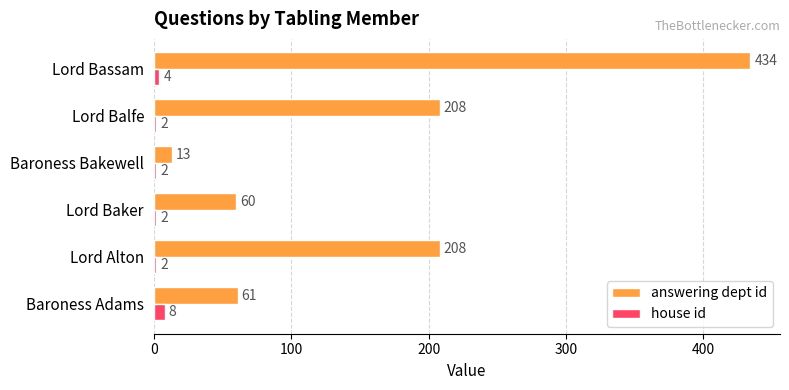

Read the answering dept id value at Lord Alton.

208